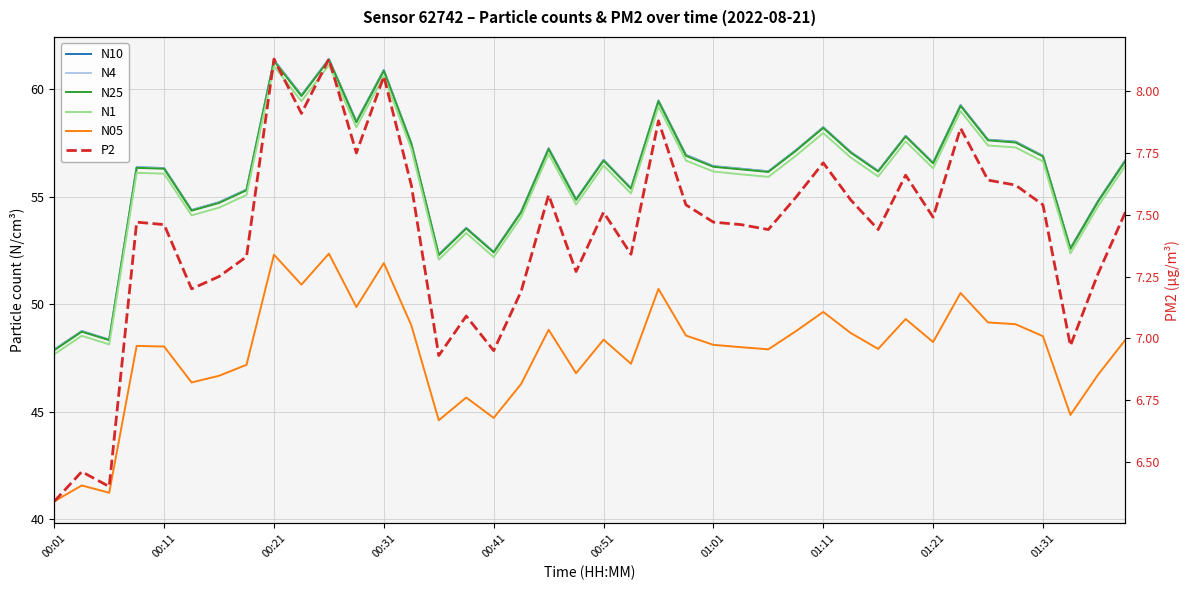

What is the difference between the P2 values at 25 and 01:01?

0.2